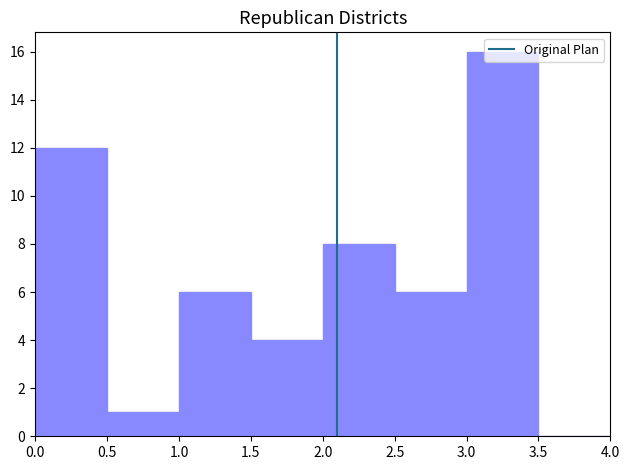

Over which range of the x-axis is the bar tallest?

3.0 to 3.5